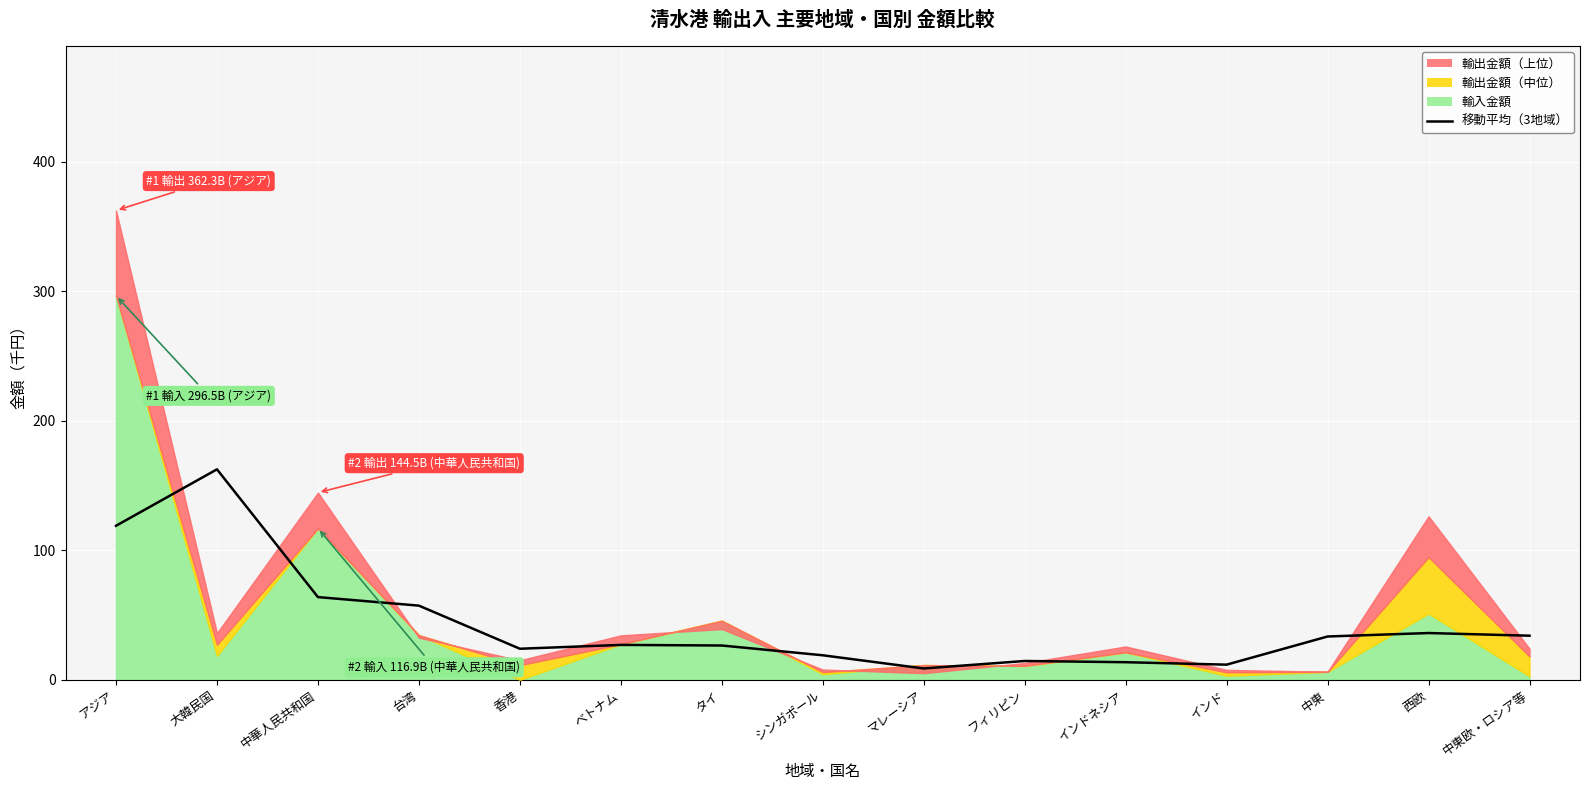

Which has a higher value, インドネシア or 中東?

中東